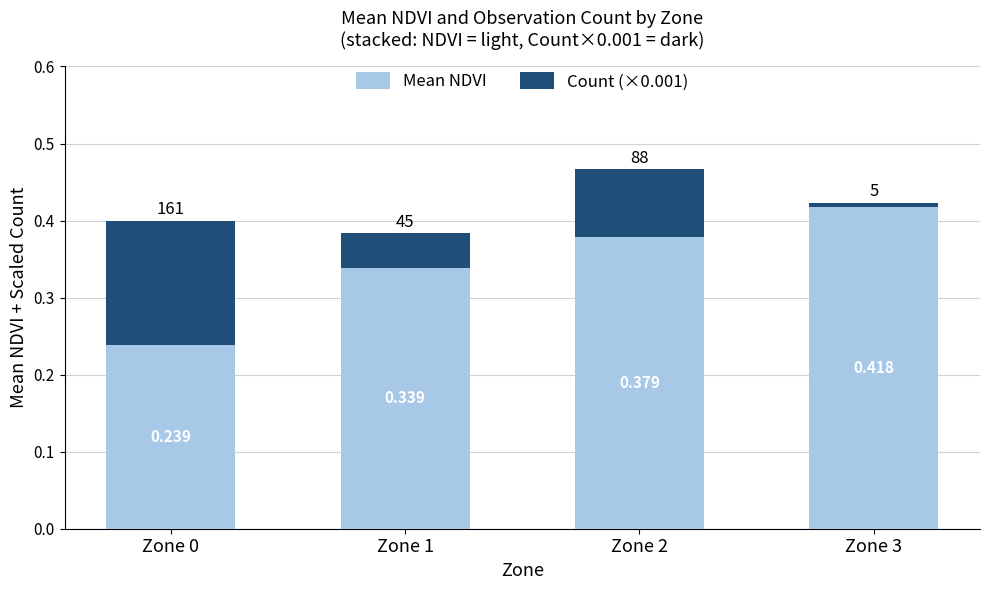

Between Zone 1 and Zone 2, which is larger?

Zone 2